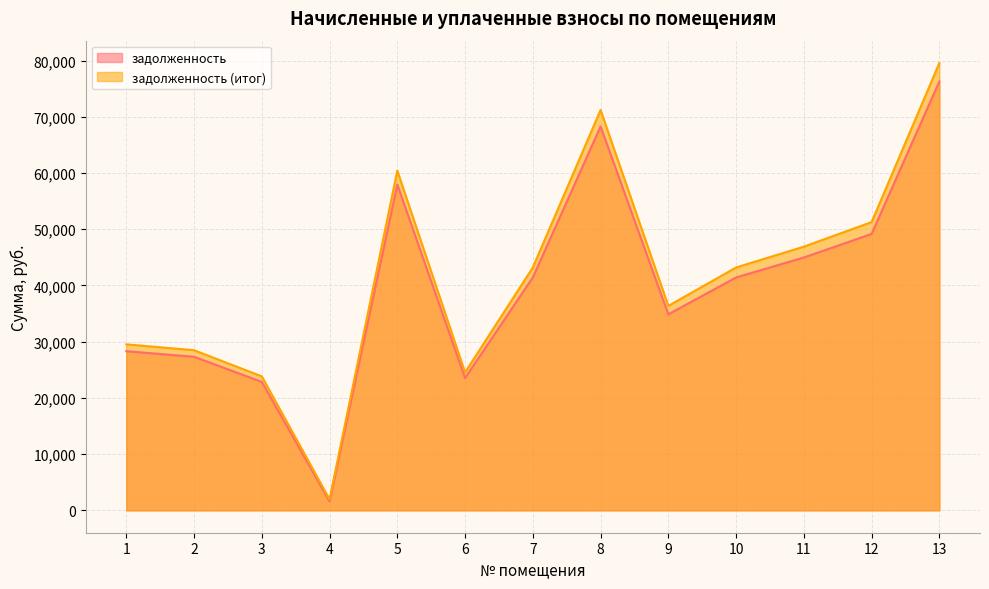

Reading left to right, list all the values displayed in this chart.

задолженность: 1=28318.3	2=27316.8	3=22855.0	4=1589.7	5=57957.1	6=23538.0	7=41430.5	8=68292.0	9=34874.4	10=41430.5	11=44981.8	12=49170.2	13=76304.9
задолженность (итог): 1=29531.2	2=28486.8	3=23833.9	4=1960.2	5=60439.5	6=24546.2	7=43205.0	8=71217.0	9=36368.1	10=43205.0	11=46908.4	12=51276.2	13=79573.1